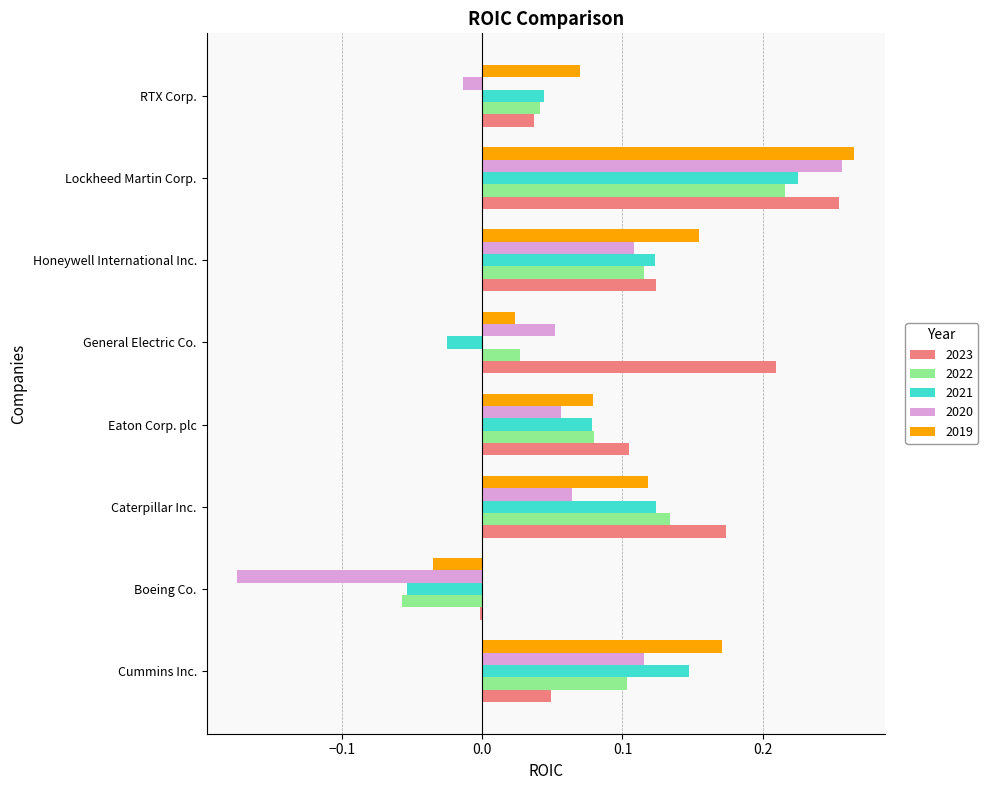

Which series has the largest range (max minus min)?

2020